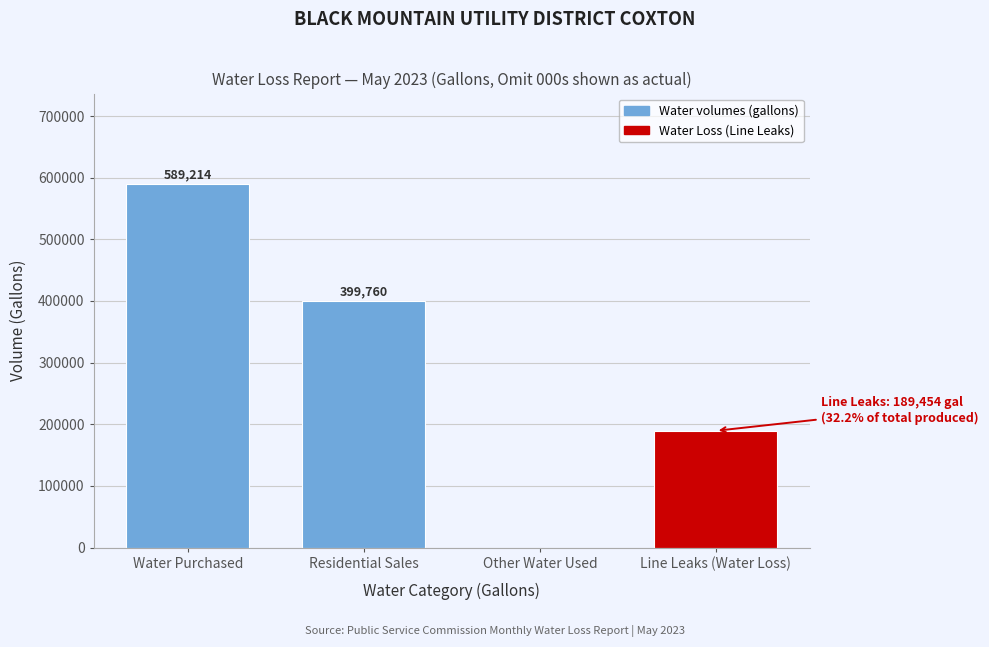

Reading left to right, extract all data points from this chart.

Water Purchased=589214	Residential Sales=399760	Other Water Used=0	Line Leaks (Water Loss)=189454